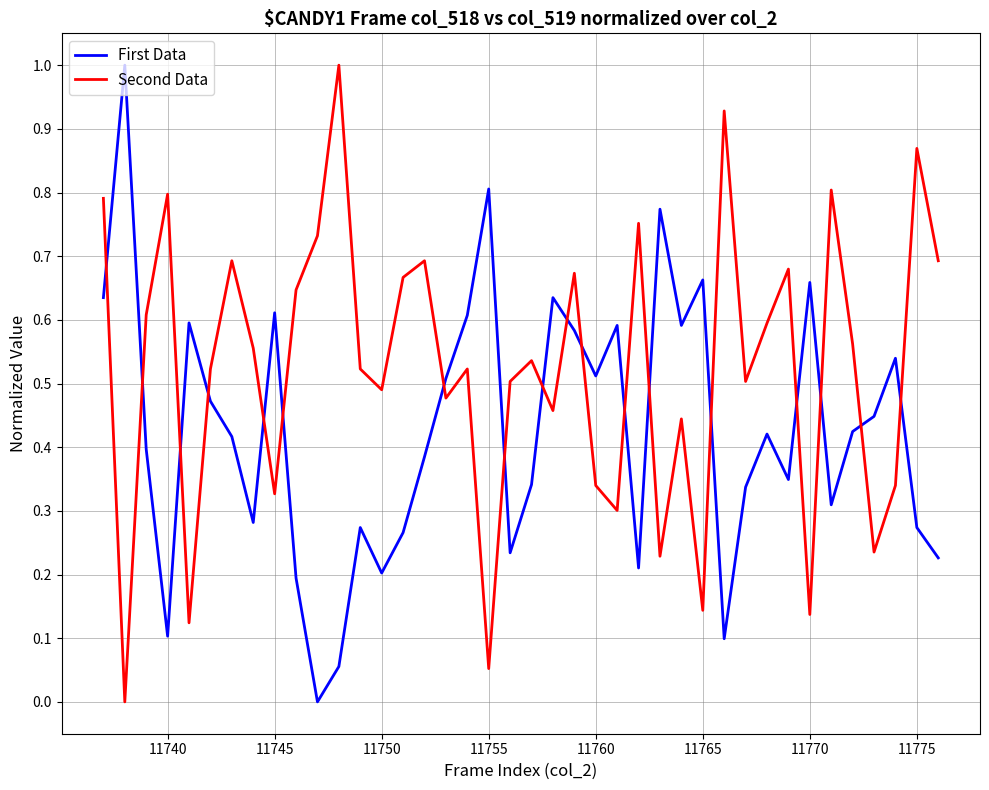

What is the maximum value shown in the chart?

1.0